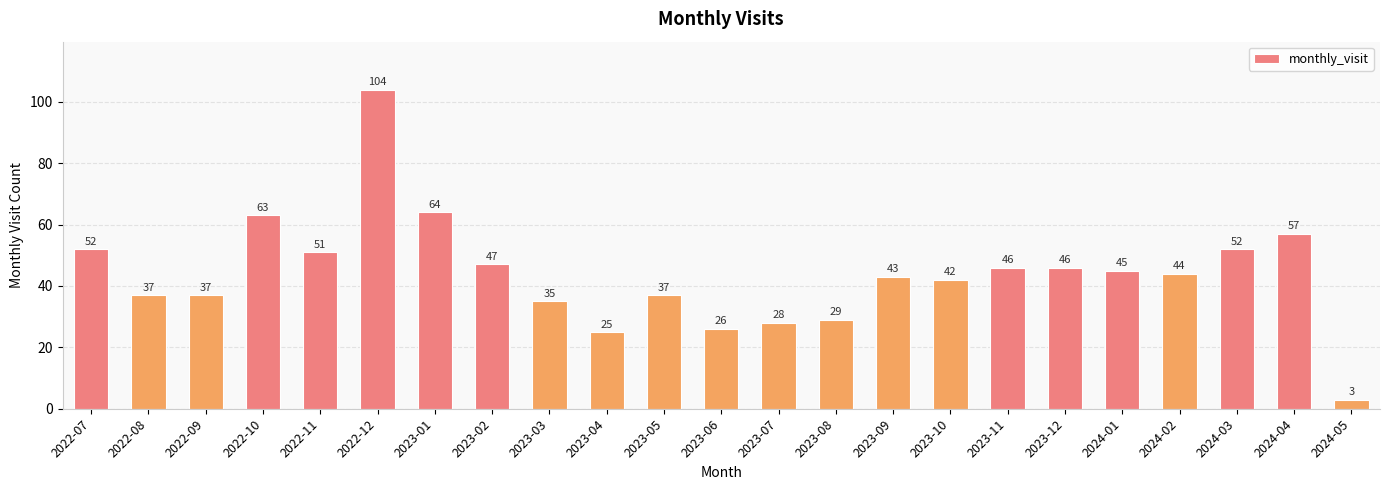

The chart shows a value of 52 at 2024-03. True or false?

True